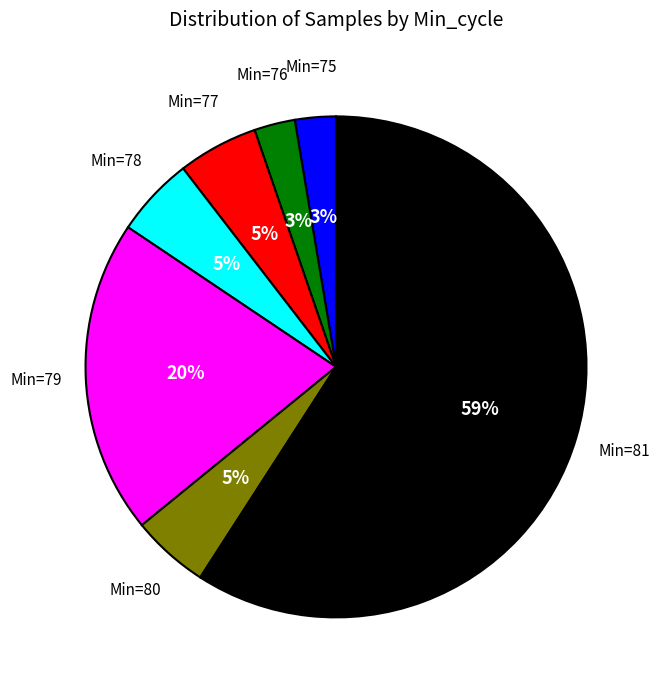

To the nearest percent, what is the average slice percentage?

14%